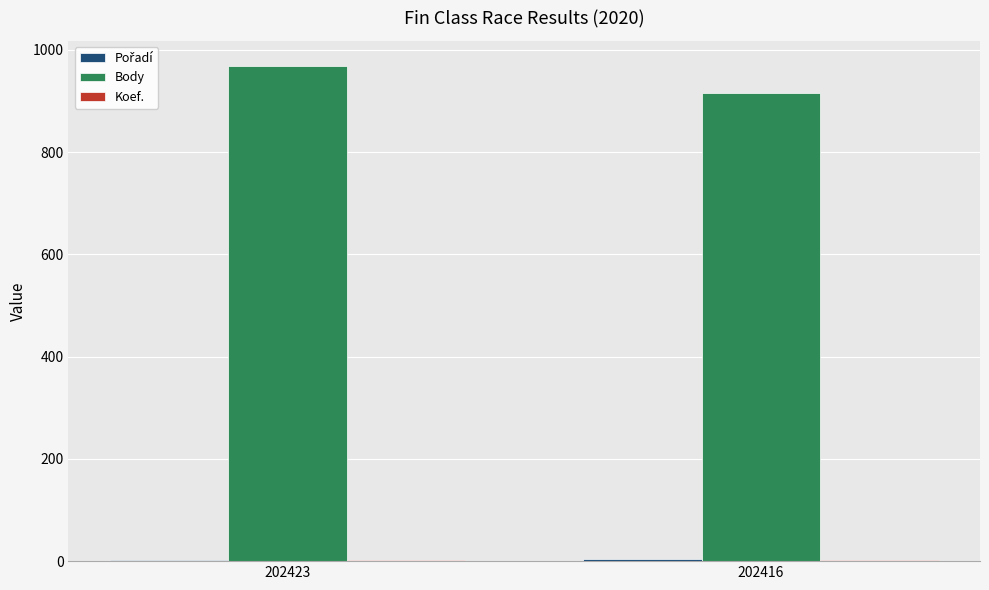

Is it true that Body equals 1273 at 202416?

False